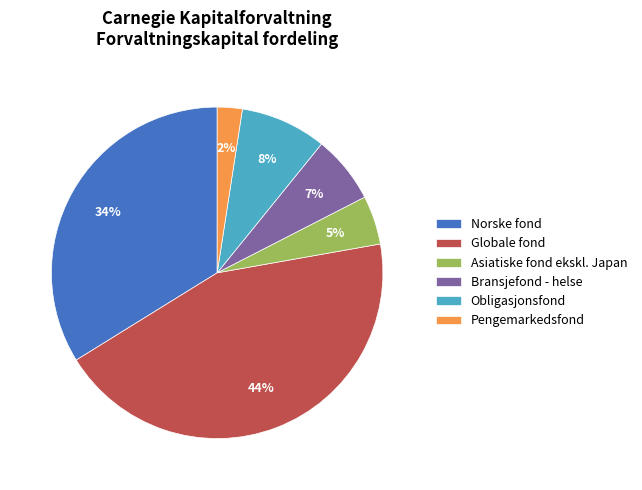

Approximately how many times larger is the value at Obligasjonsfond compared to Globale fond?

0.2